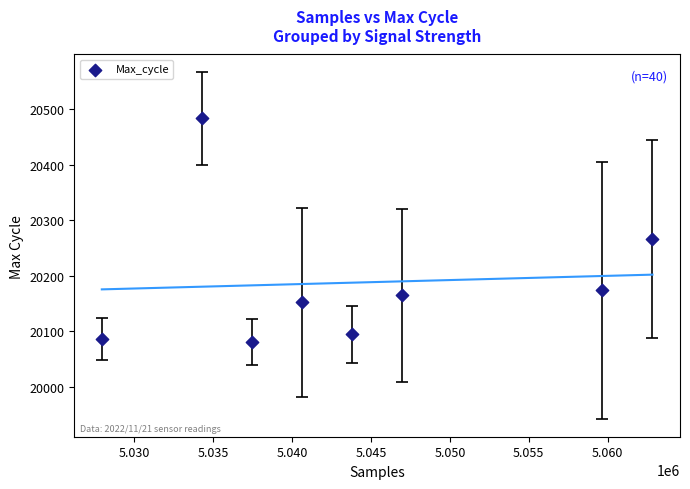

What Y value in the scatter plot is closest to 20282?

20266.0